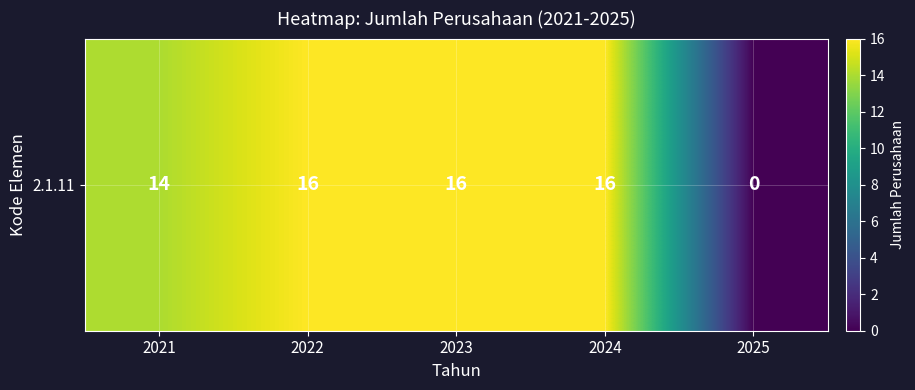

Which category has the highest value across all series?

2022